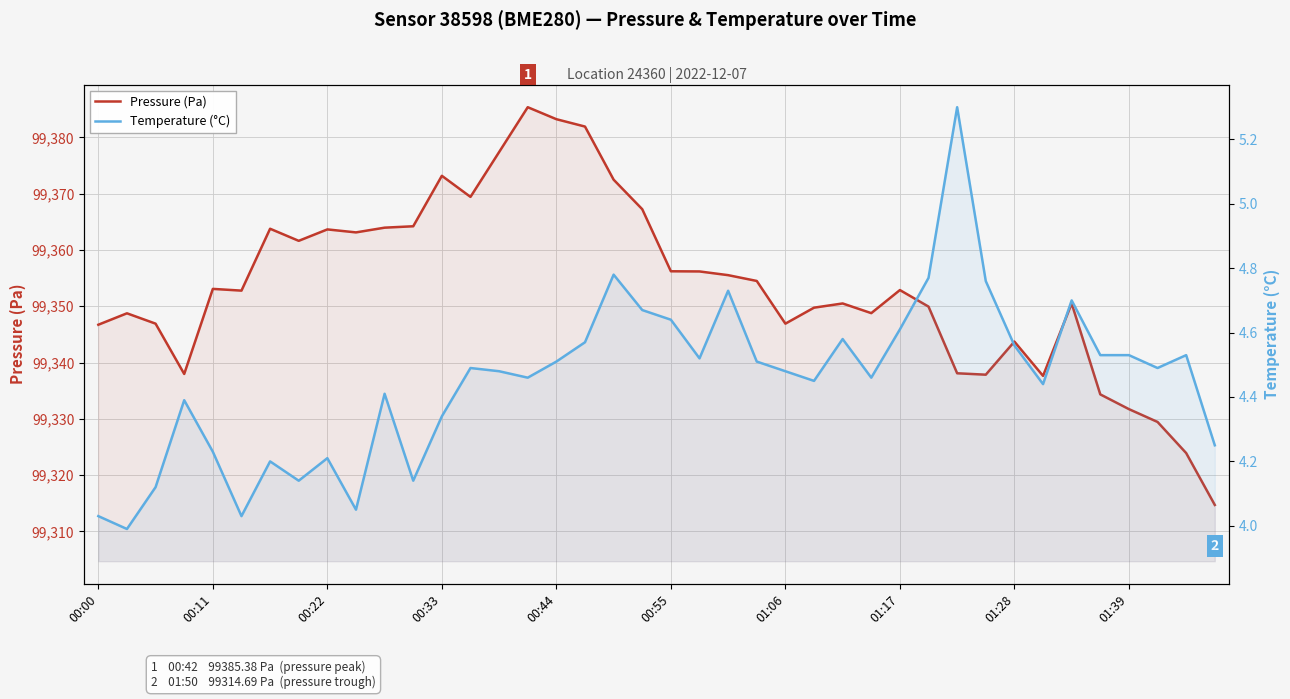

What position from the right is 30?

10